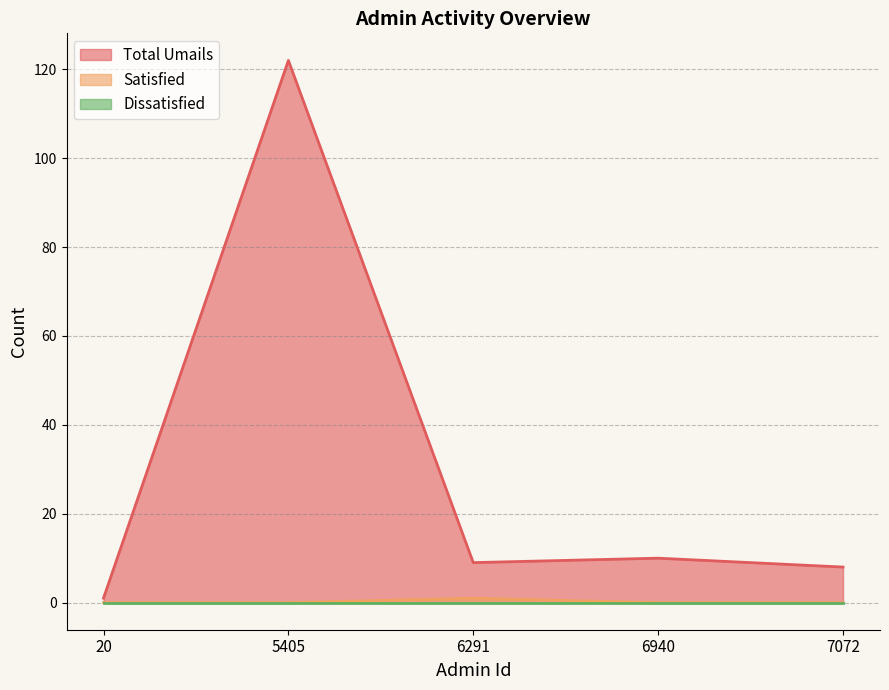

True or false: Total Umails and Satisfied intersect in this chart.

False